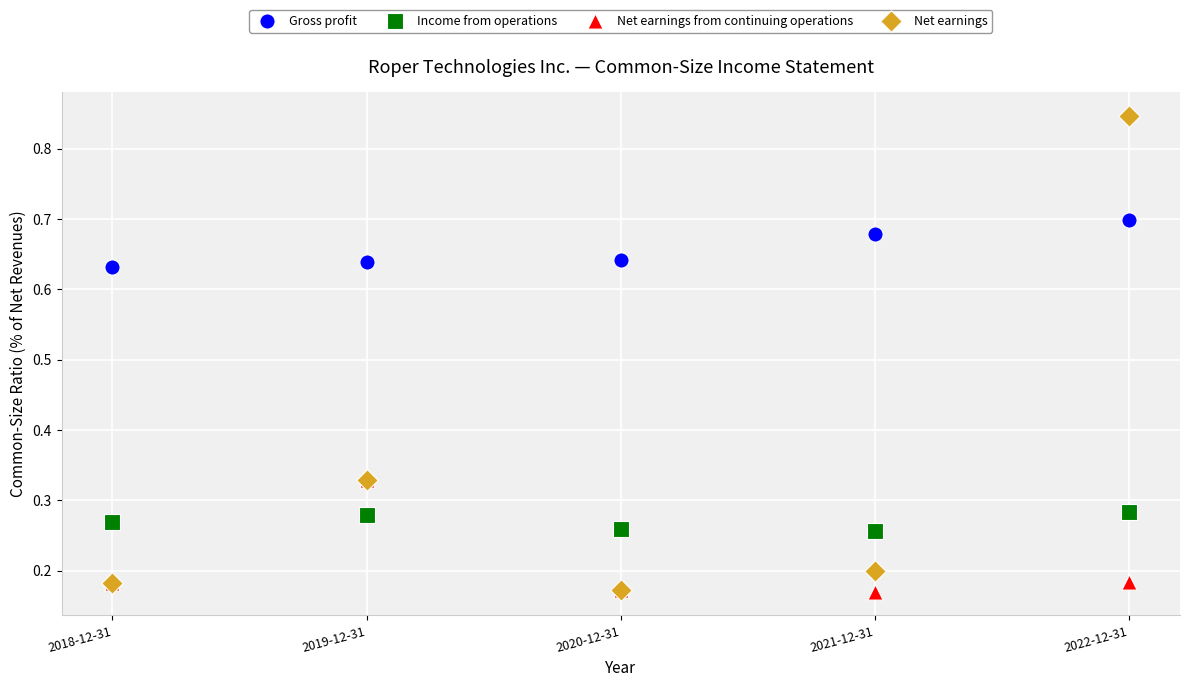

What are all the series names shown in the legend?

Gross profit, Income from operations, Net earnings from continuing operations, Net earnings